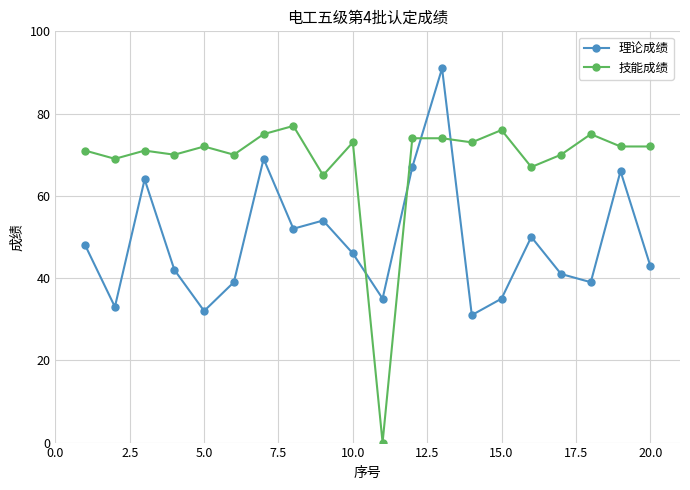

What are all the series names shown in the legend?

理论成绩, 技能成绩